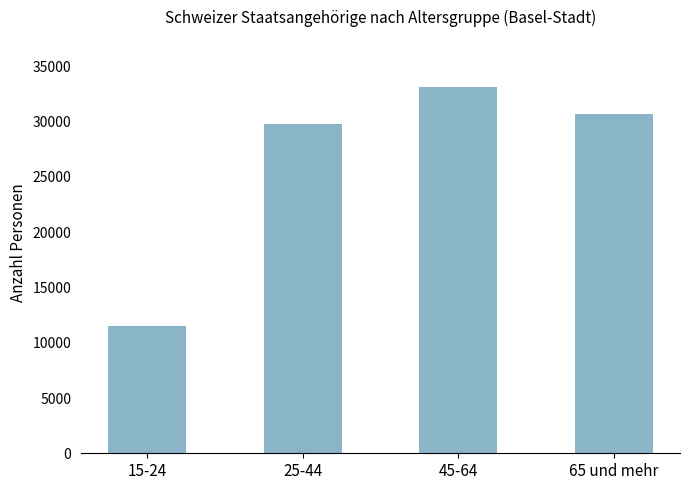

How many values are below 30686?

2